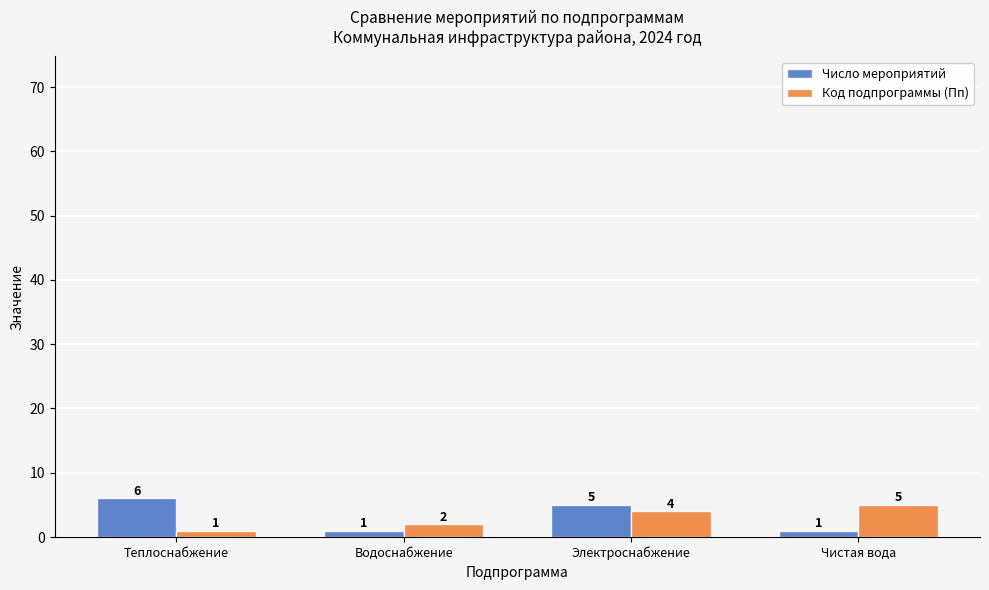

What is the label of the 1st bar from the right?

Чистая вода